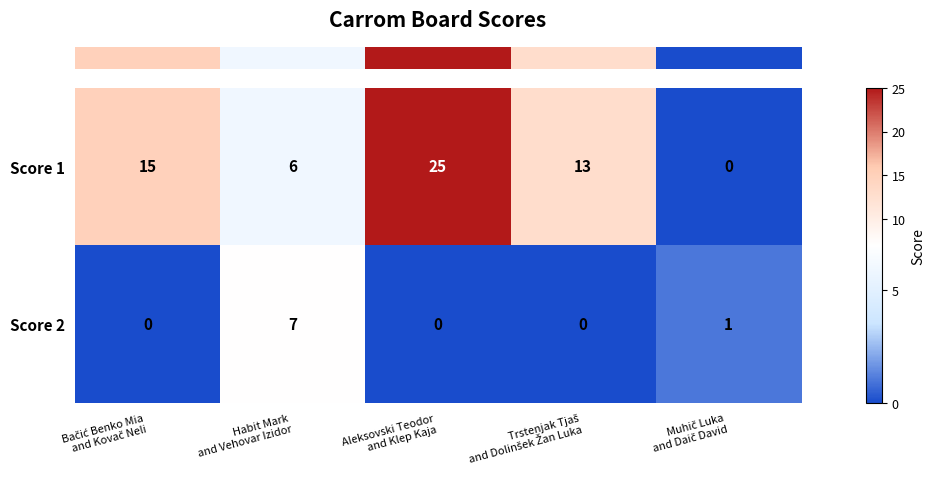

What is the average value of the Score 1 series?

12